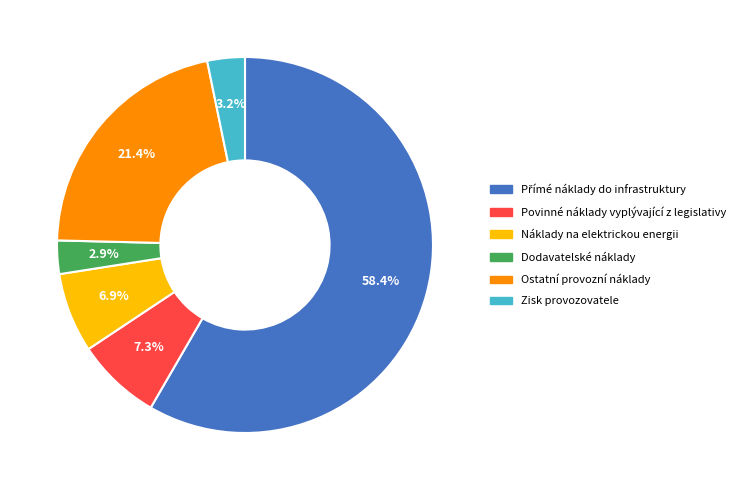

Is the sum of Zisk provozovatele and Povinné náklady vyplývající z legislativy greater than half?

No